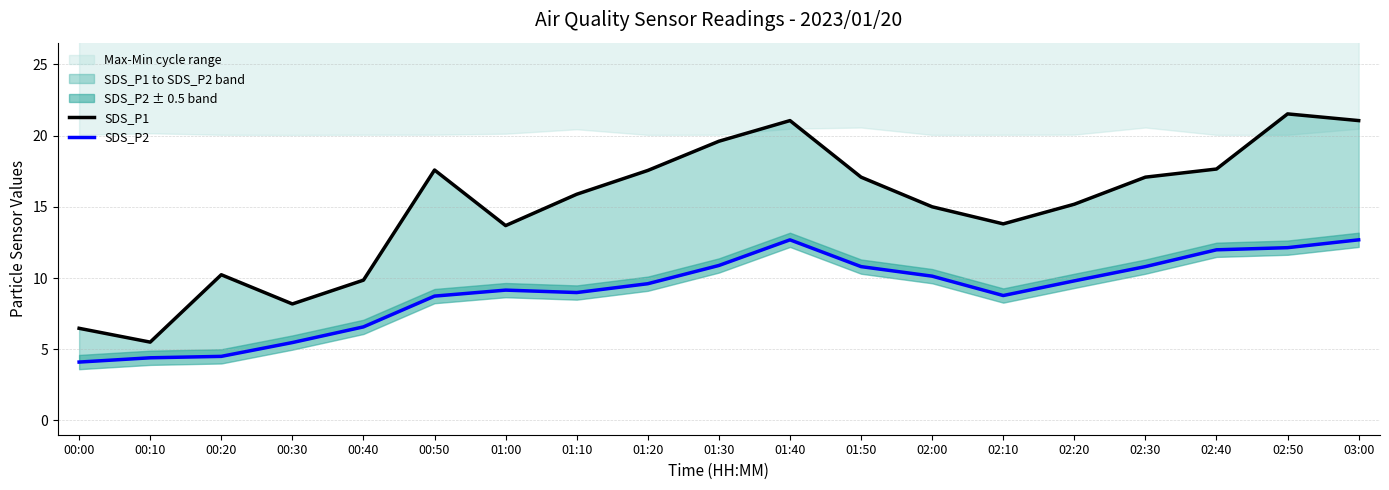

Where does the SDS_P2 series first go above 9?

01:00